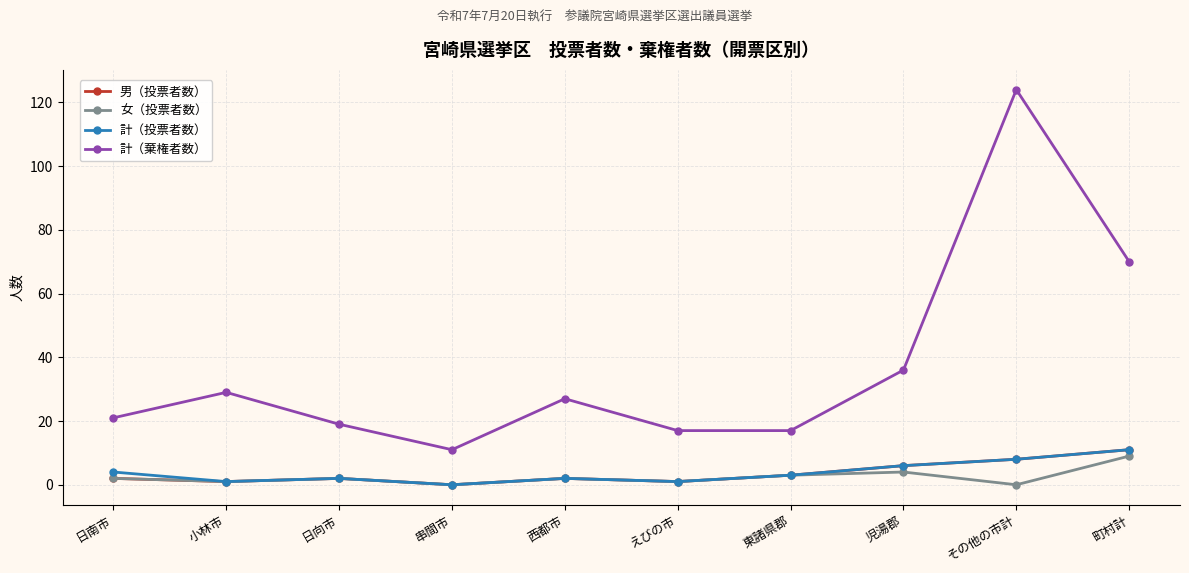

At which category is the sum across all series the highest?

その他の市計